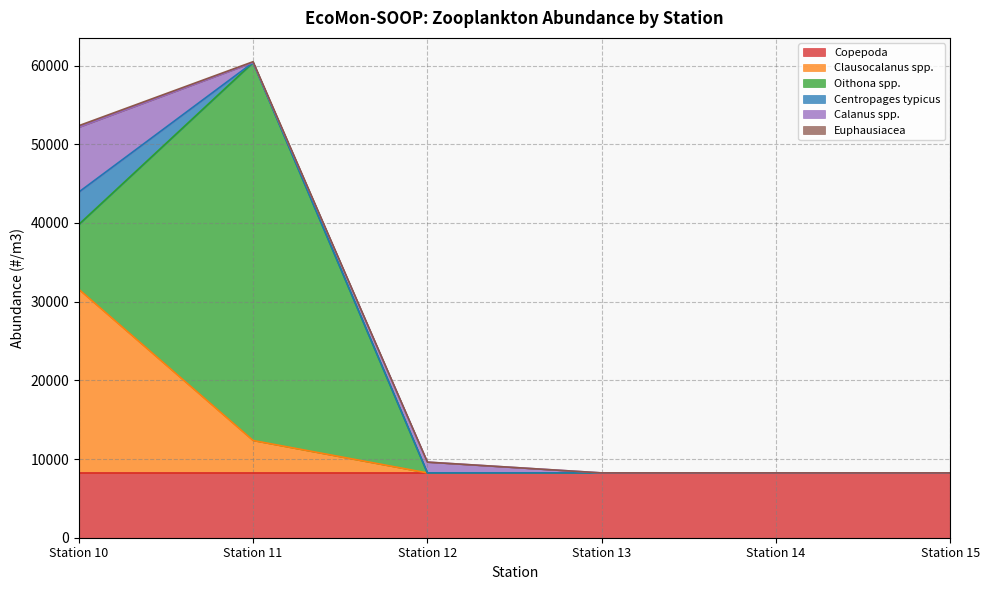

Between Station 10 and Station 12, which series saw the biggest shift?

Clausocalanus spp.